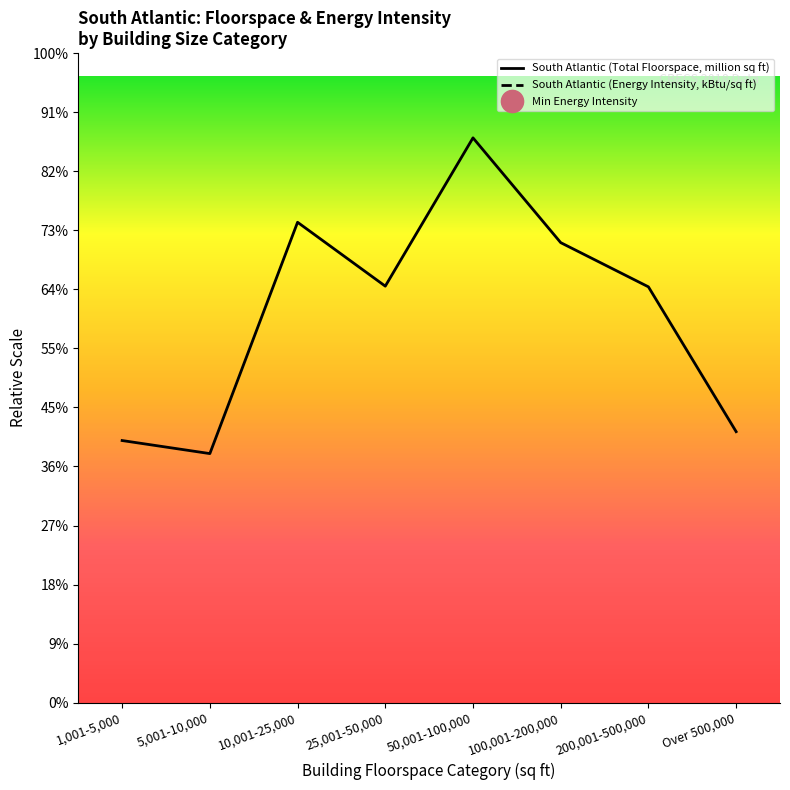

What is the difference between the South Atlantic (Energy Intensity, kBtu/sq ft) values at 5,001-10,000 and 1,001-5,000?

20408.0